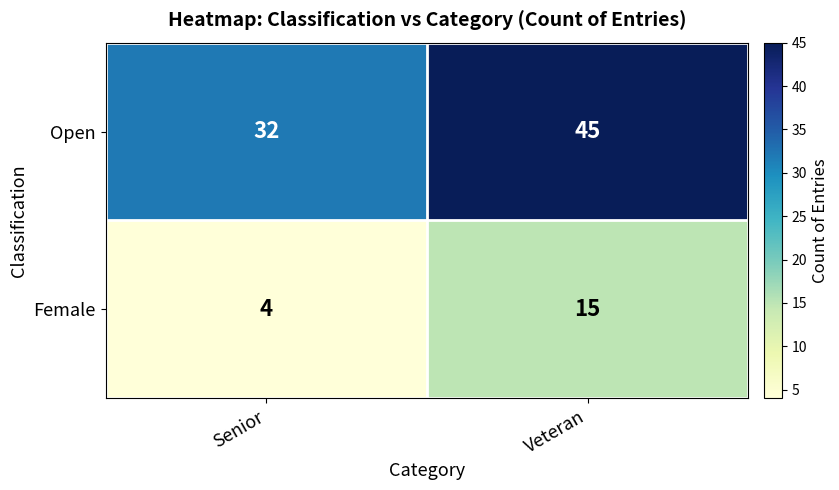

What is the total value across all series at Veteran?

60